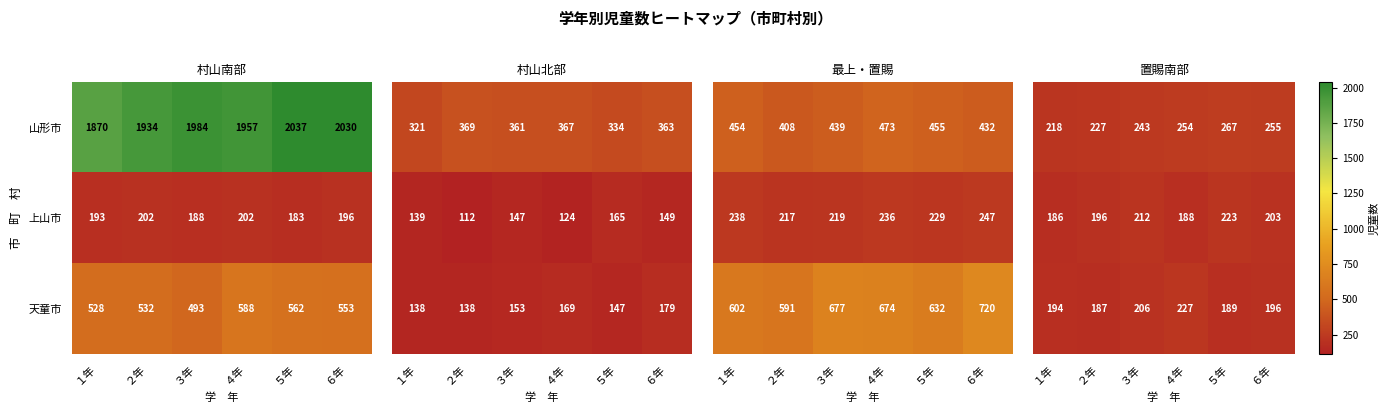

The value of 山形市 at ３年 is 424. True or false?

False